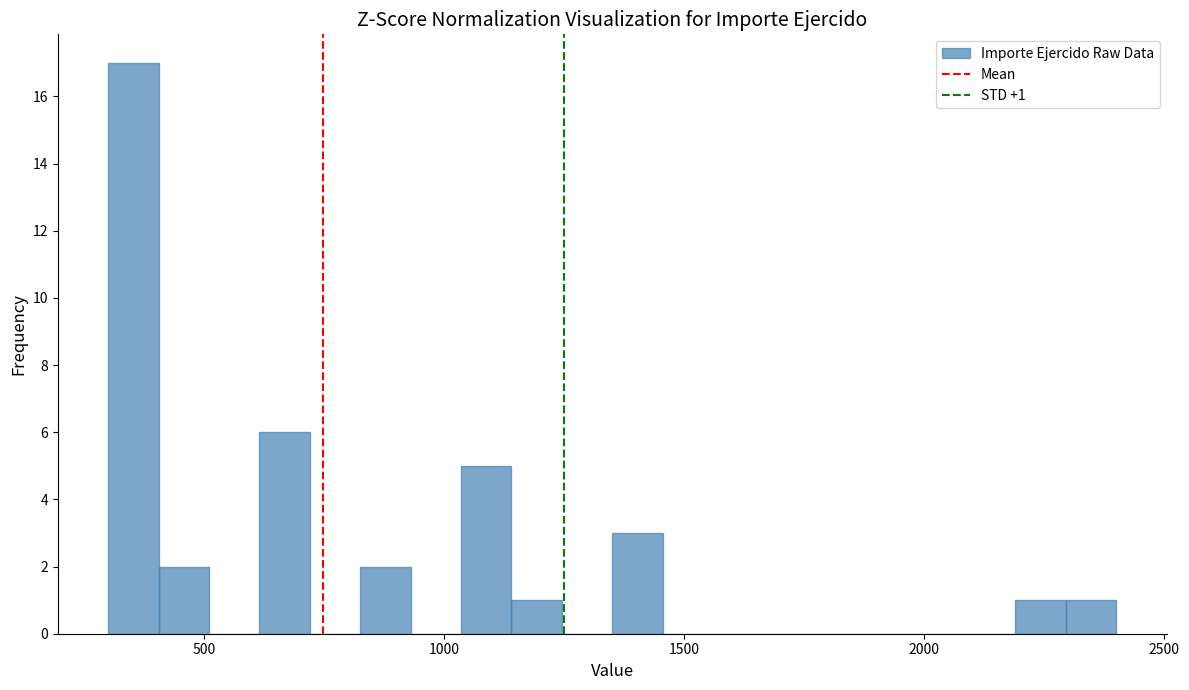

Read against the x-axis, roughly where is the centre of the tallest bar?

350